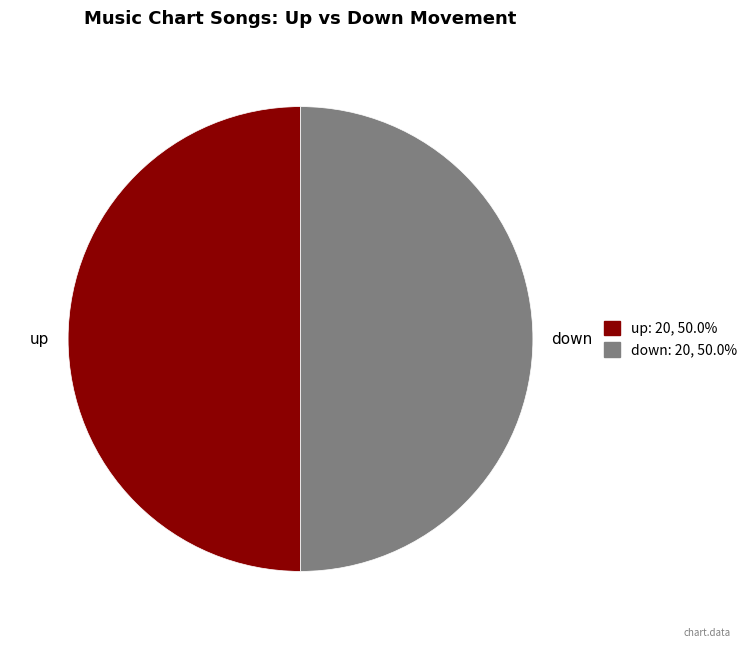

Approximately how many times larger is the value at up compared to down?

1.0